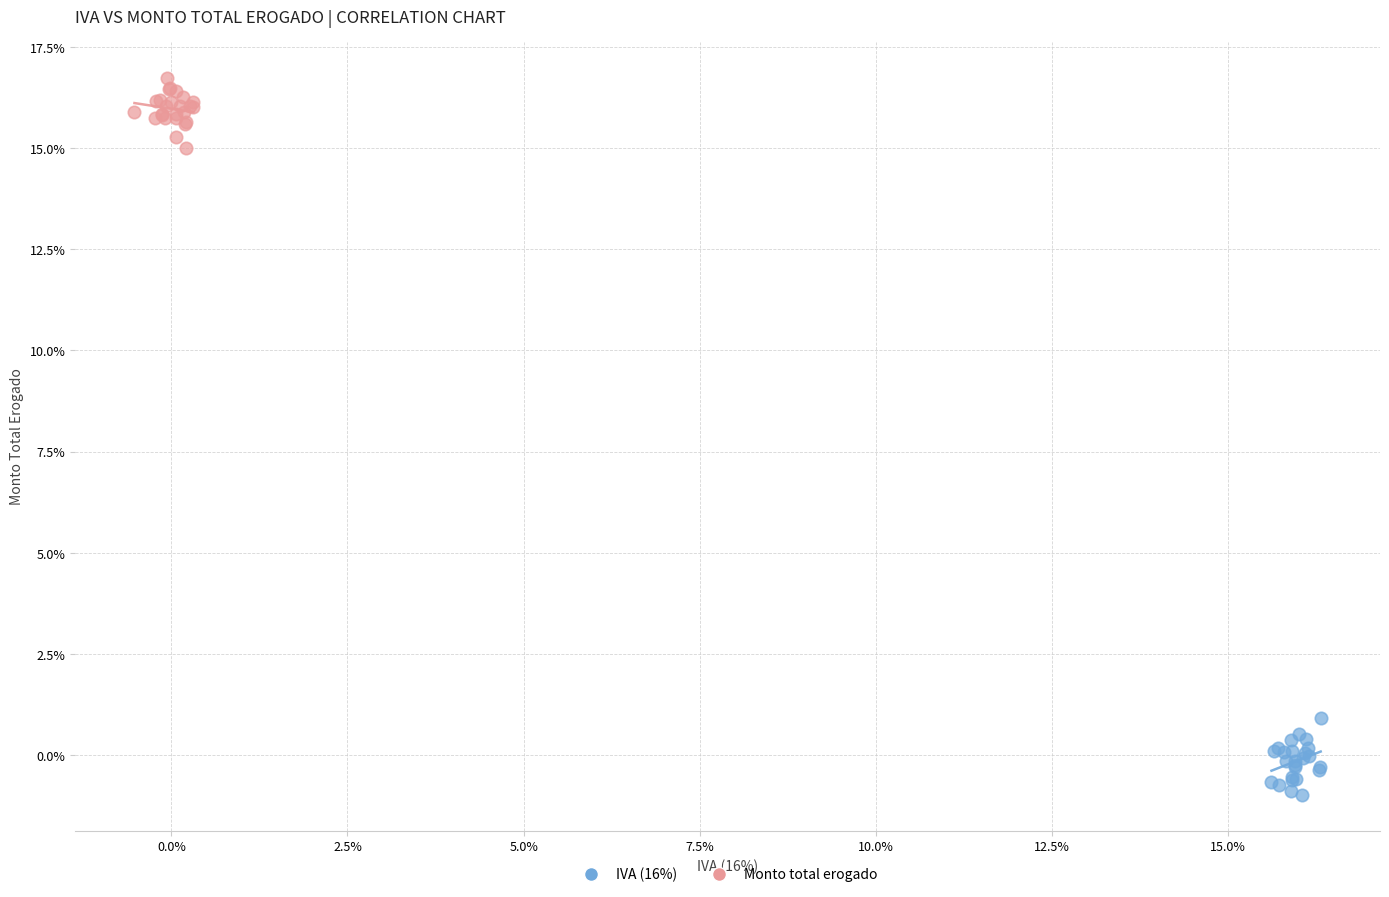

Which series reaches the minimum Y coordinate?

IVA (16%)